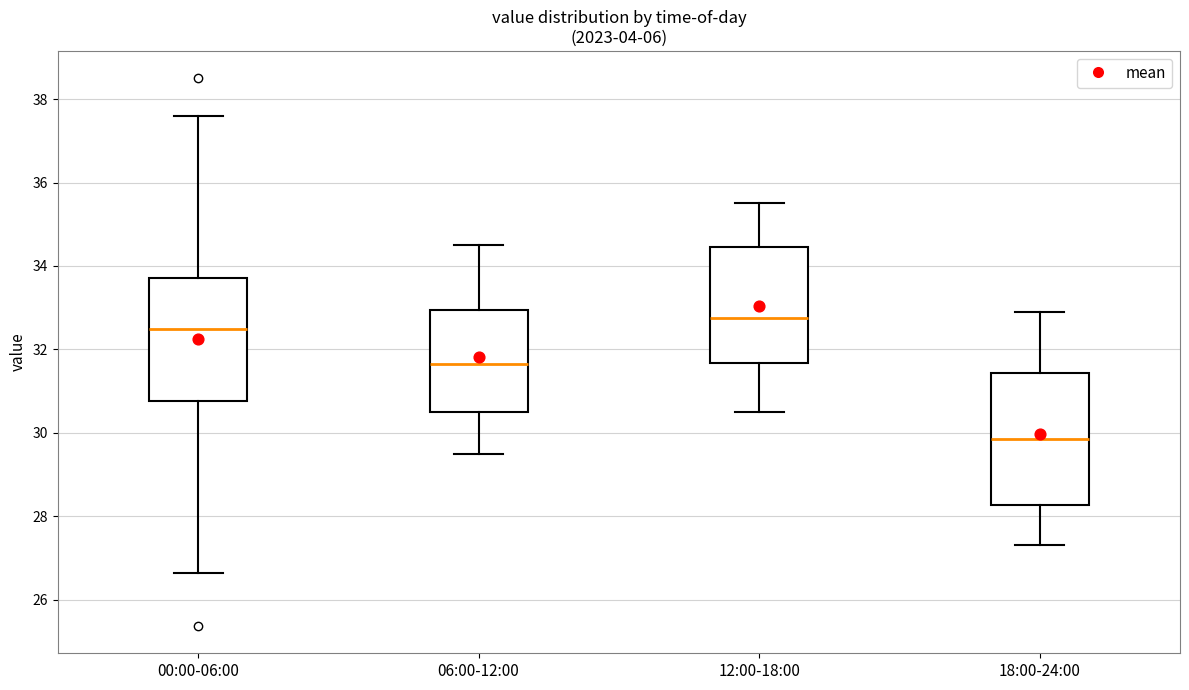

Comparing the boxes themselves (not the whiskers), which one is the tallest?

18:00-24:00